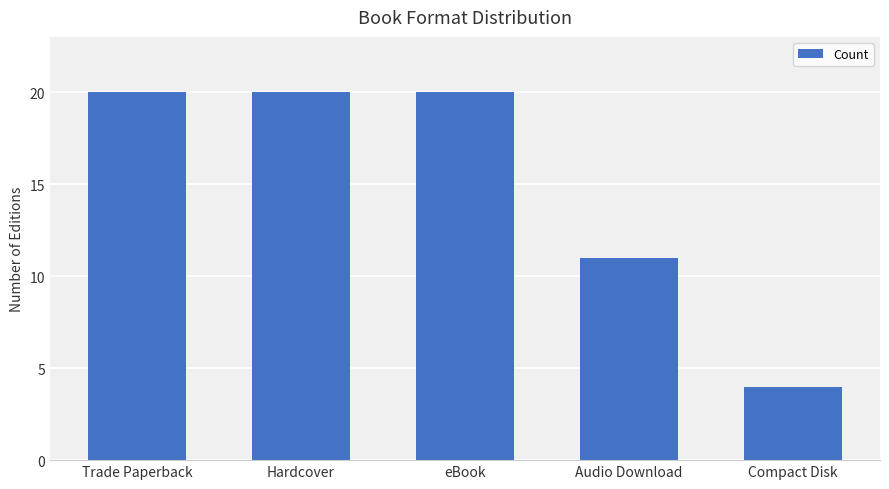

Count the number of categories in the chart.

5